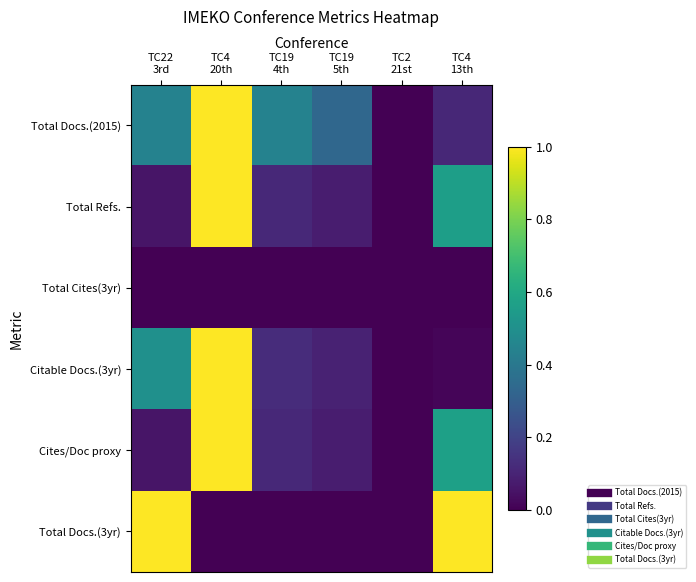

Rank the series at TC22 3rd from lowest to highest value.

Total Cites(3yr), Total Refs., Cites/Doc proxy, Total Docs.(2015), Citable Docs.(3yr), Total Docs.(3yr)